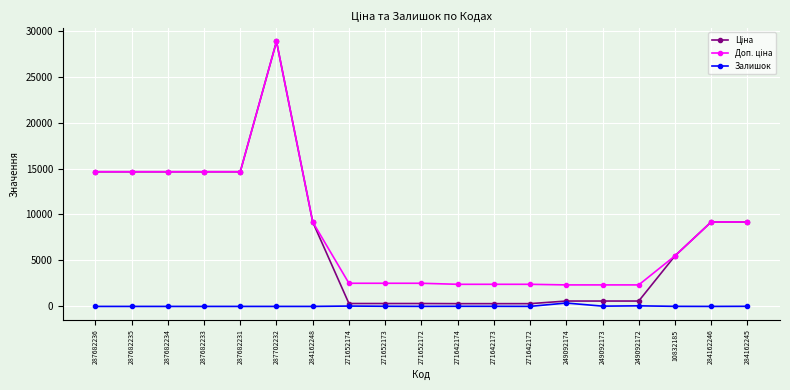

Is it true that Залишок equals 0.0 at 284162246?

True